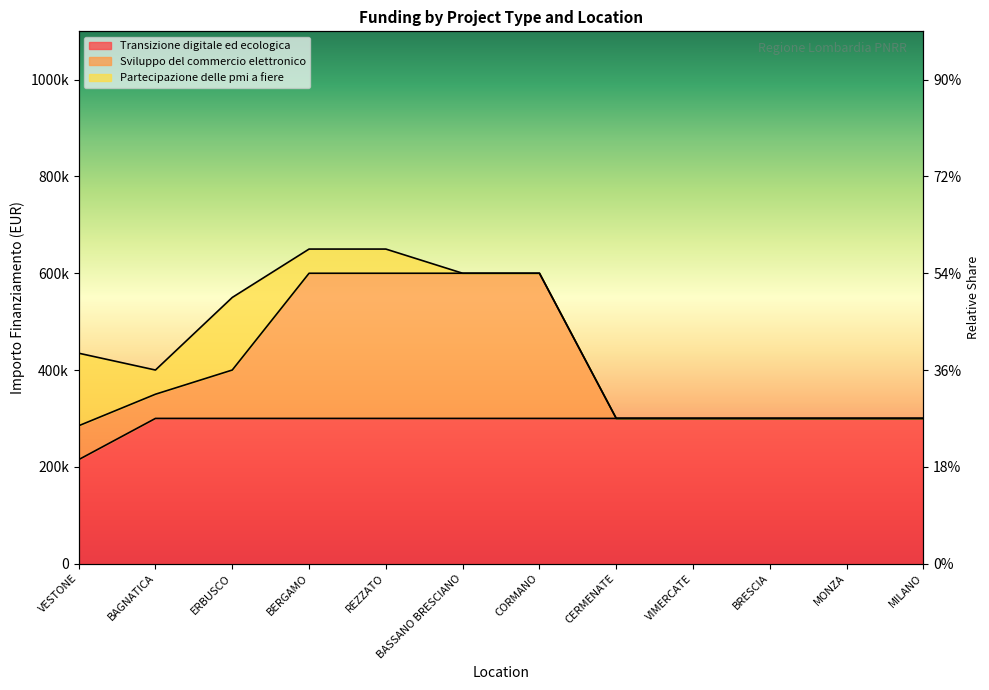

True or false: Sviluppo del commercio elettronico and Transizione digitale ed ecologica cross at least once.

False